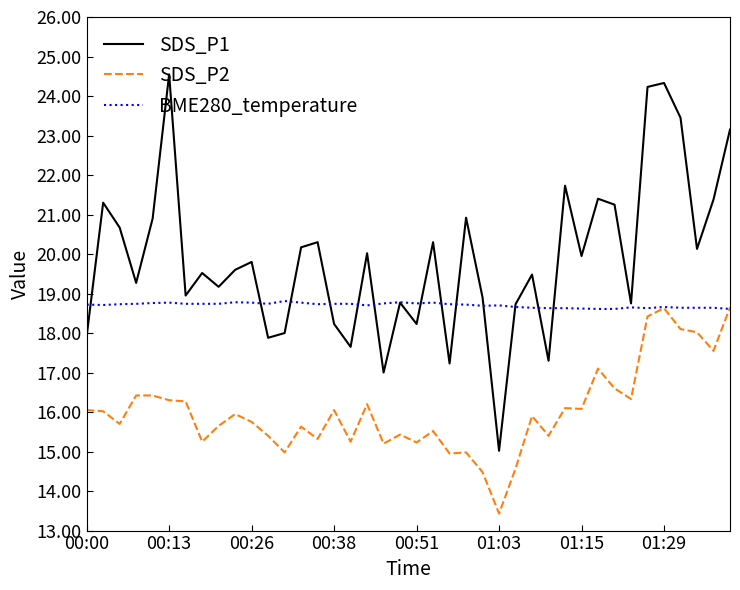

Which series has the widest spread of values?

SDS_P1